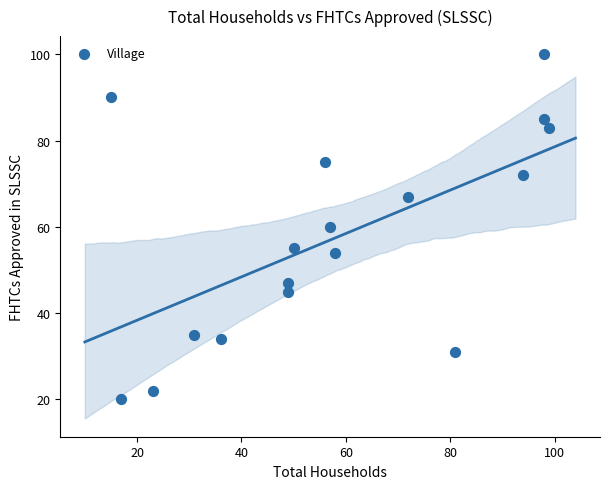

What is the range of Y values (max minus min)?

80